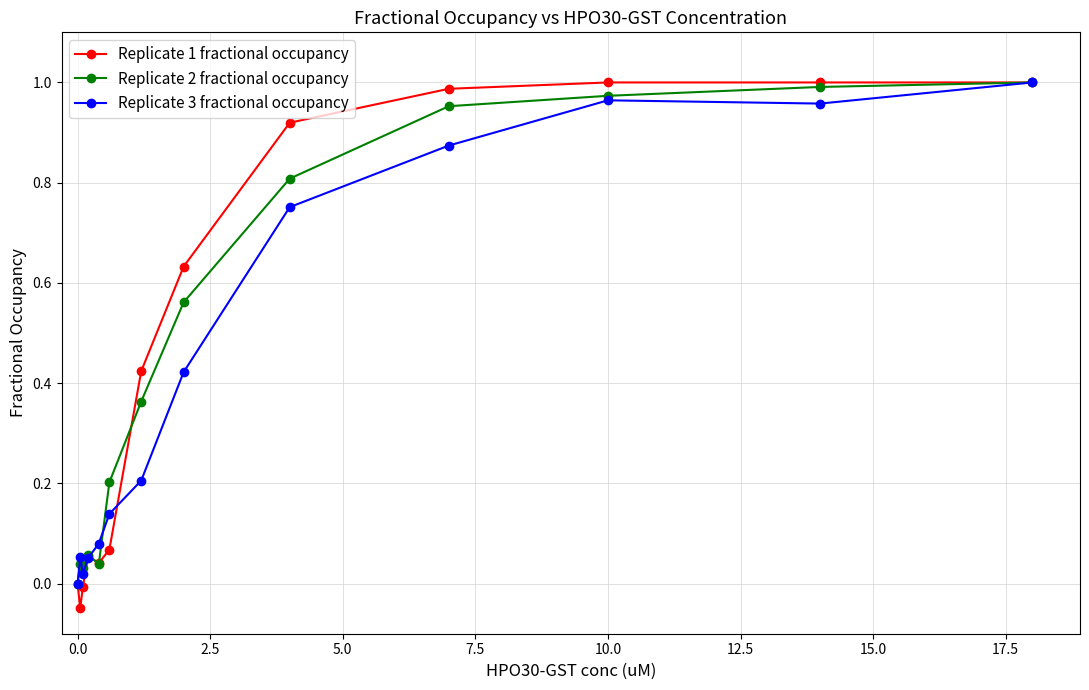

How many categories are shown in the chart?

13